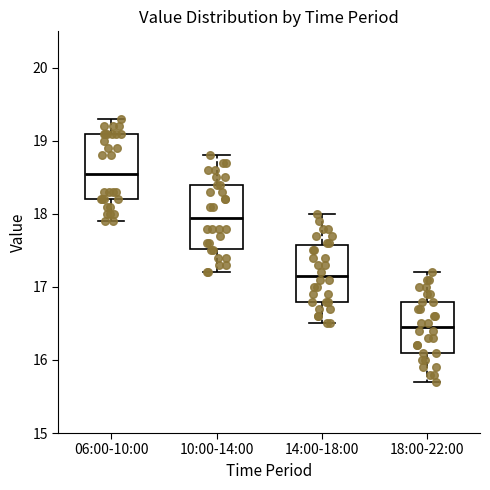

Which box's median line is the lowest?

18:00-22:00